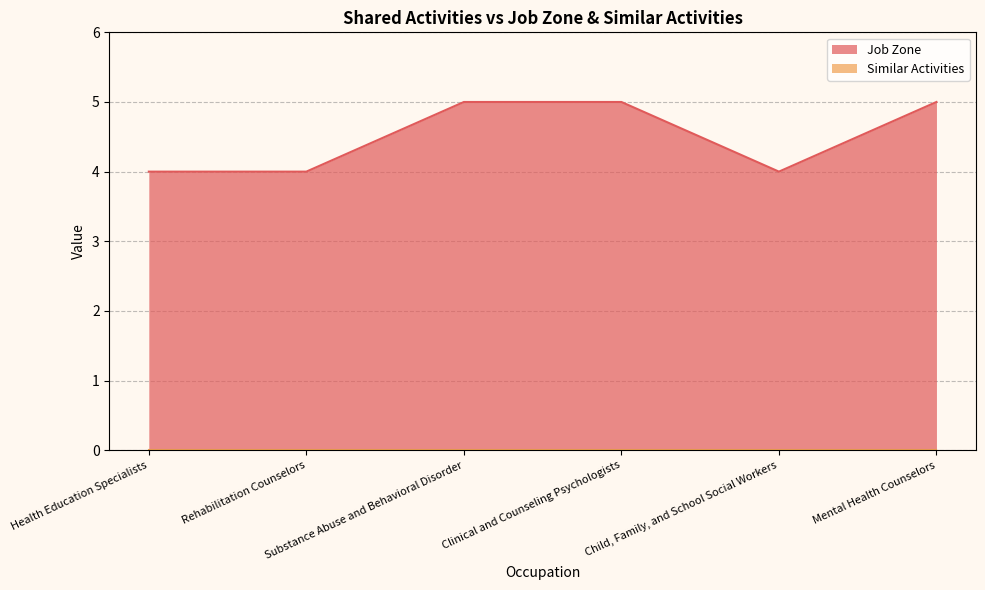

What position from the left is Clinical and Counseling Psychologists?

4